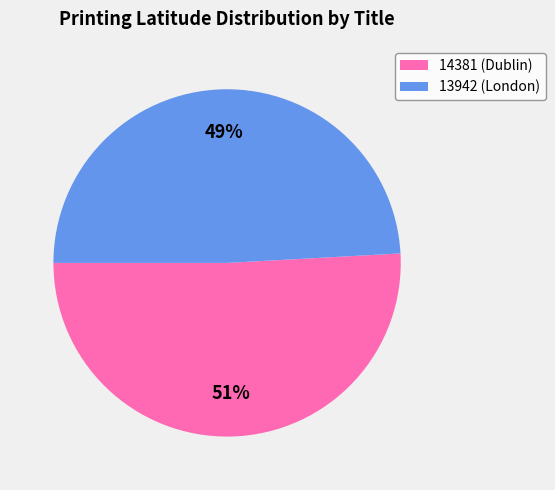

To the nearest percent, what is the difference between the 13942 and 14381 slice percentages?

2%